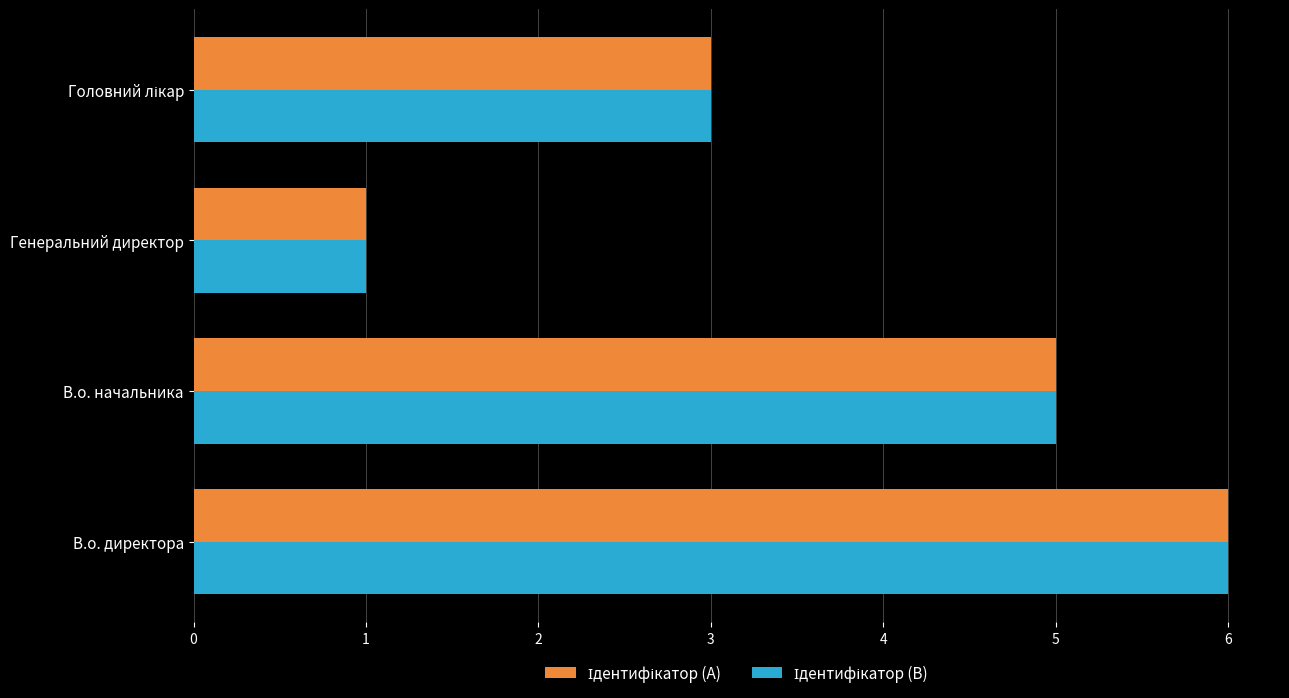

What is the total value across all series at В.о. начальника?

10